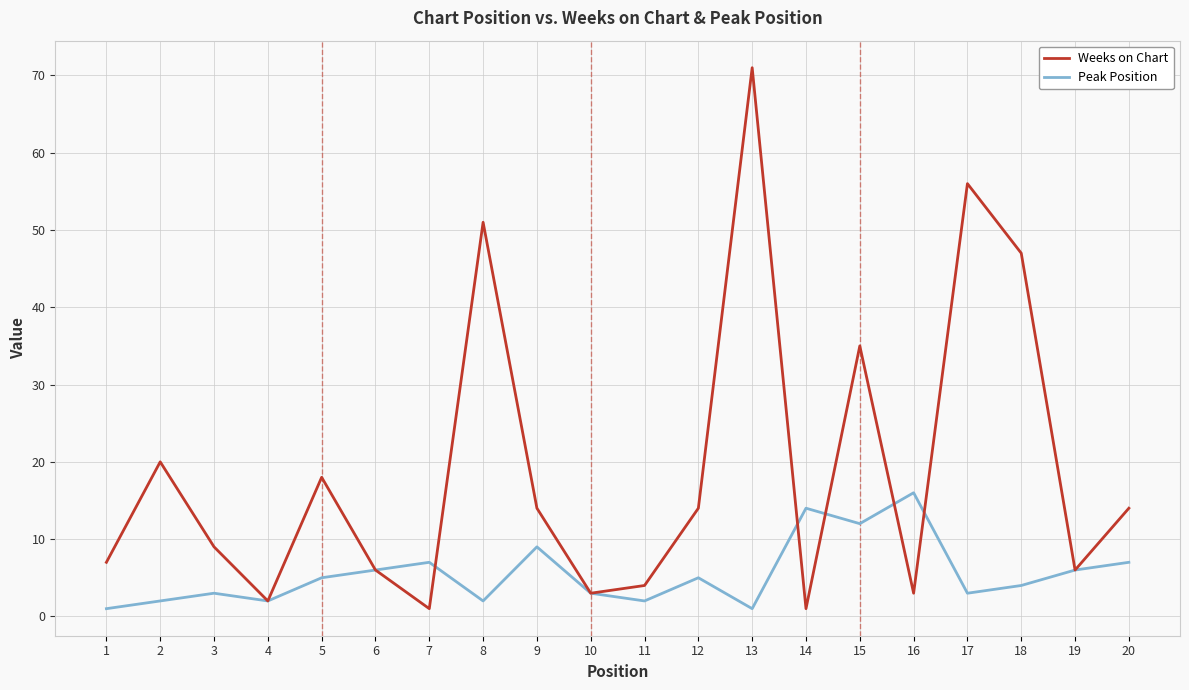

Reading right to left, extract all data points from this chart.

Weeks on Chart: 20=14	19=6	18=47	17=56	16=3	15=35	14=1	13=71	12=14	11=4	10=3	9=14	8=51	7=1	6=6	5=18	4=2	3=9	2=20	1=7
Peak Position: 20=7	19=6	18=4	17=3	16=16	15=12	14=14	13=1	12=5	11=2	10=3	9=9	8=2	7=7	6=6	5=5	4=2	3=3	2=2	1=1